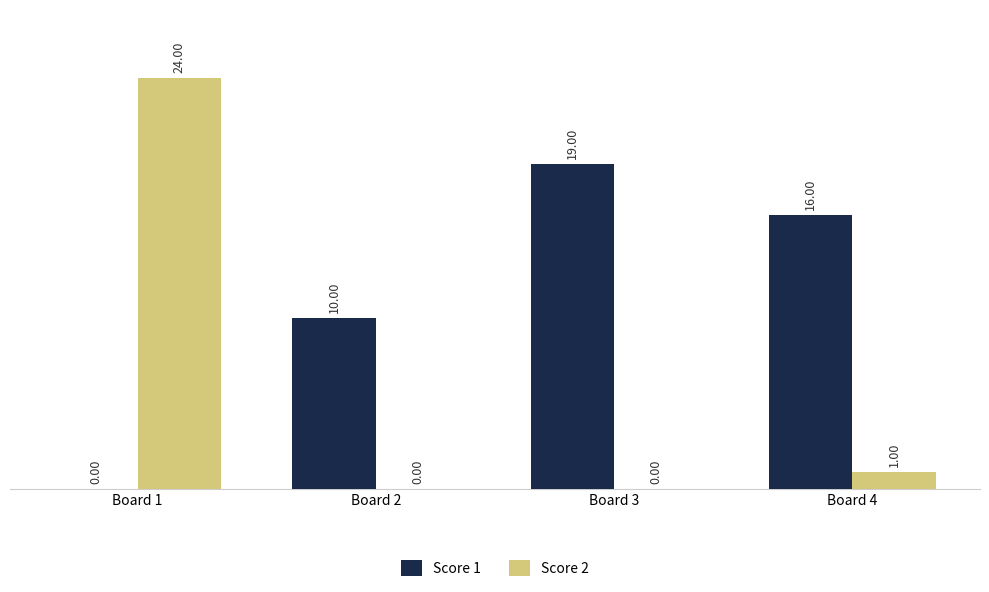

How many series are shown in this chart?

2